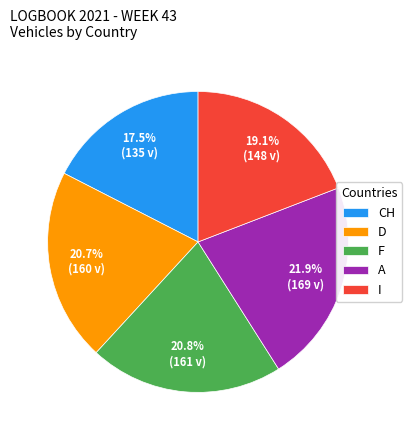

Is D the majority of the pie?

No